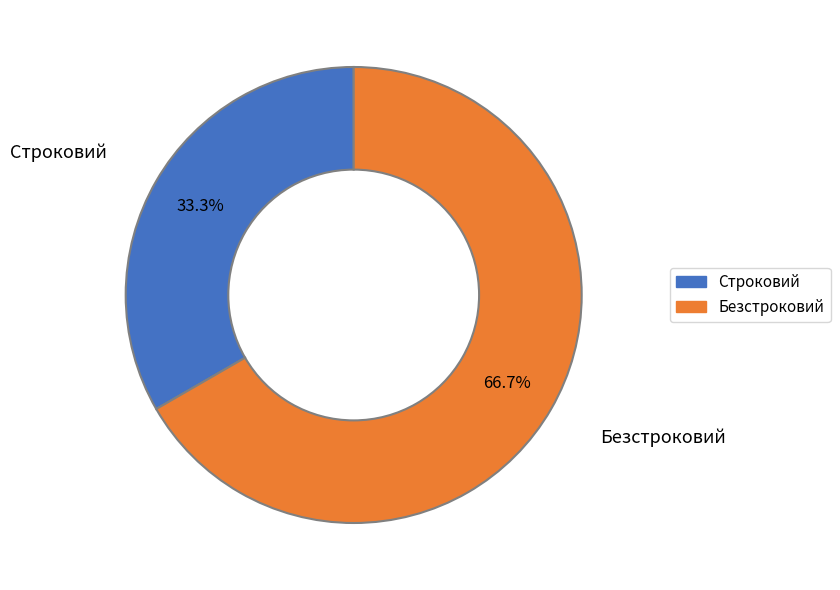

To the nearest percent, what portion does Безстроковий represent?

67%